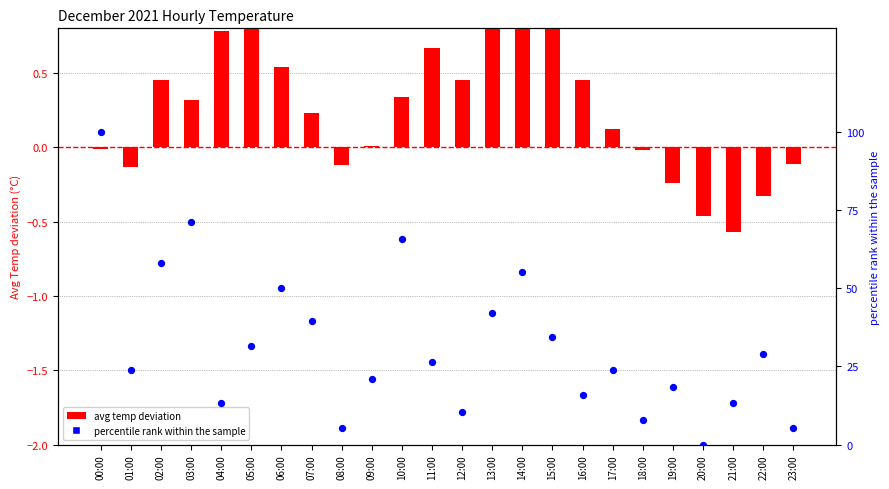

Which series has the largest total across all categories?

percentile rank within the sample